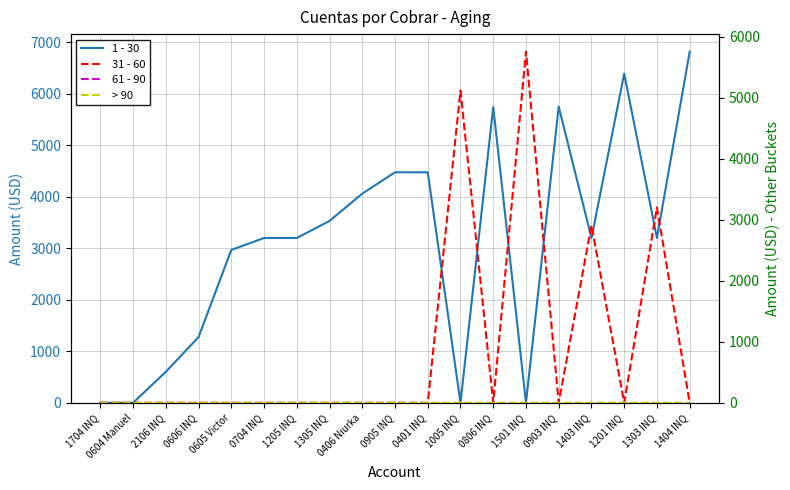

Is it true that 1 - 30 equals 0.0 at 1704 INQ?

False